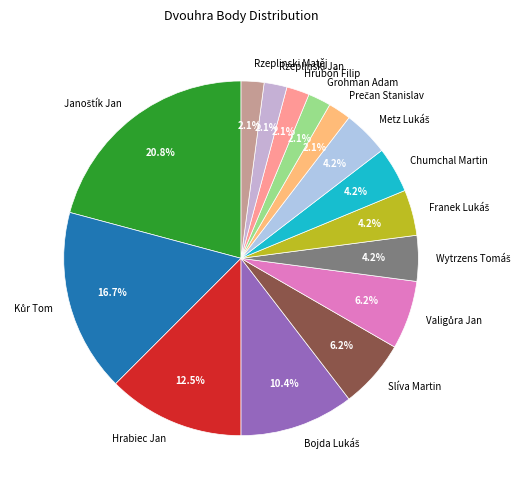

Which has a higher value, Slíva Martin or Hrabiec Jan?

Hrabiec Jan